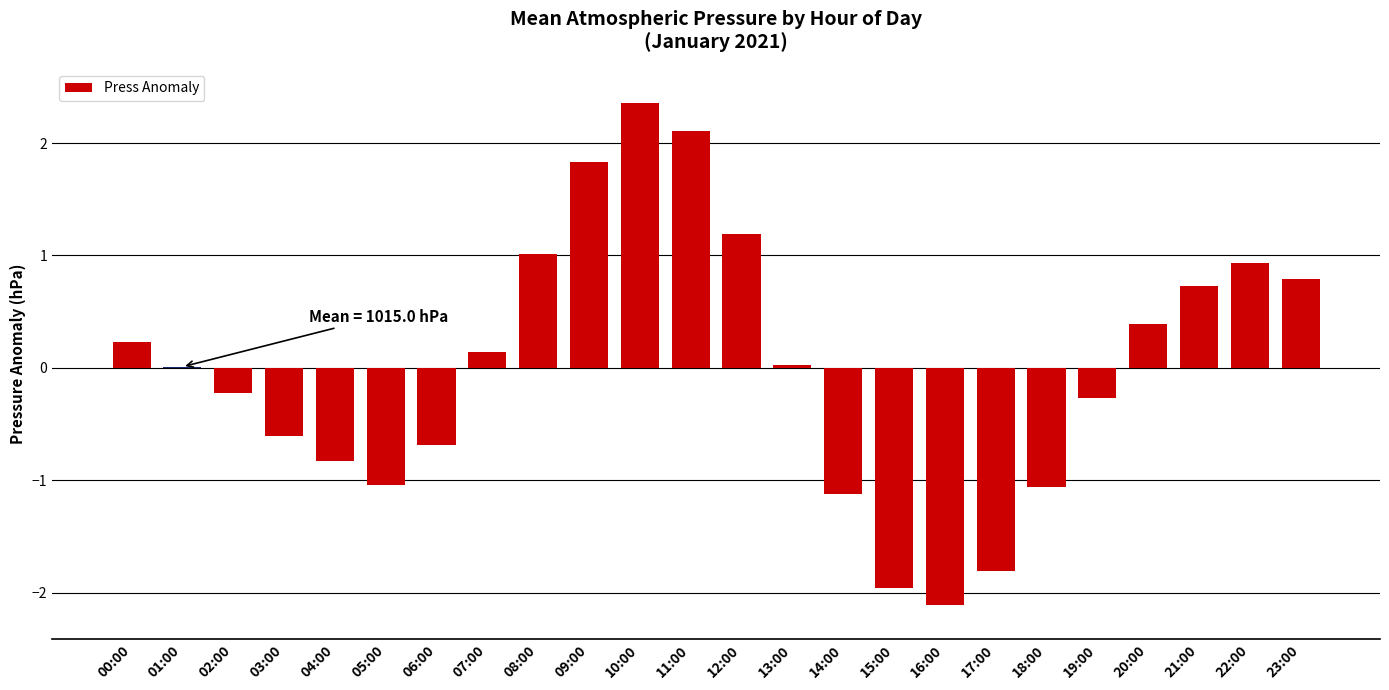

Read the value at 10:00.

2.4